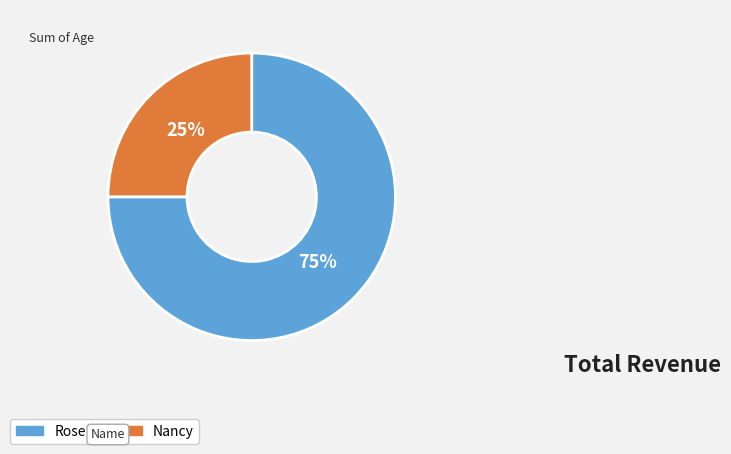

Which category accounts for the majority?

Rose